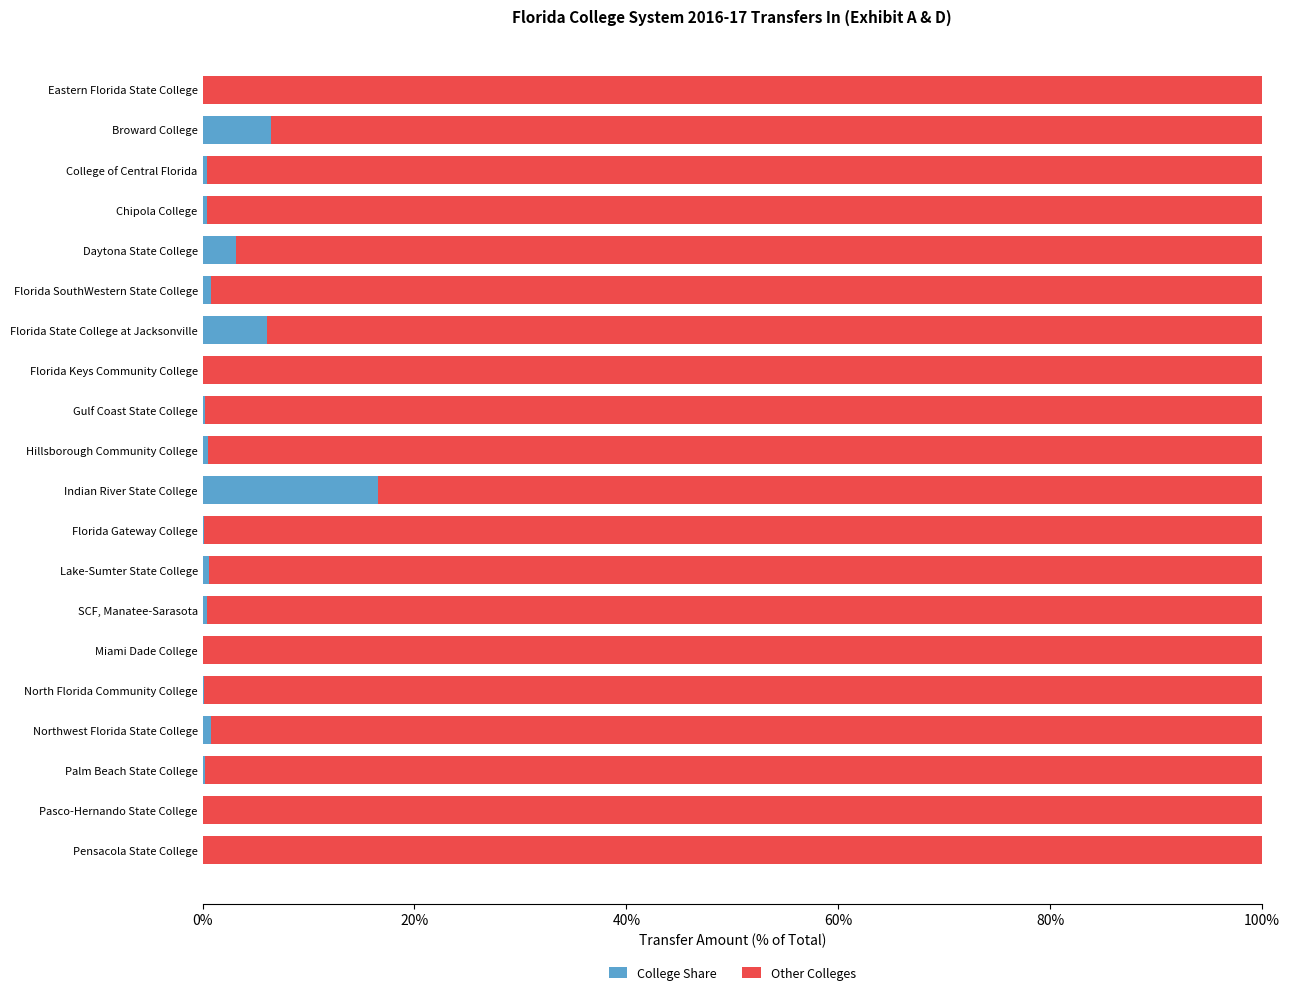

What position from the left is Hillsborough Community College?

10